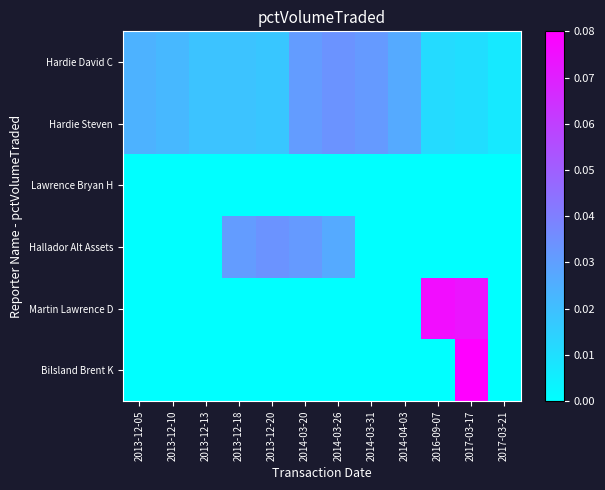

At which category is the sum across all series the highest?

2017-03-17